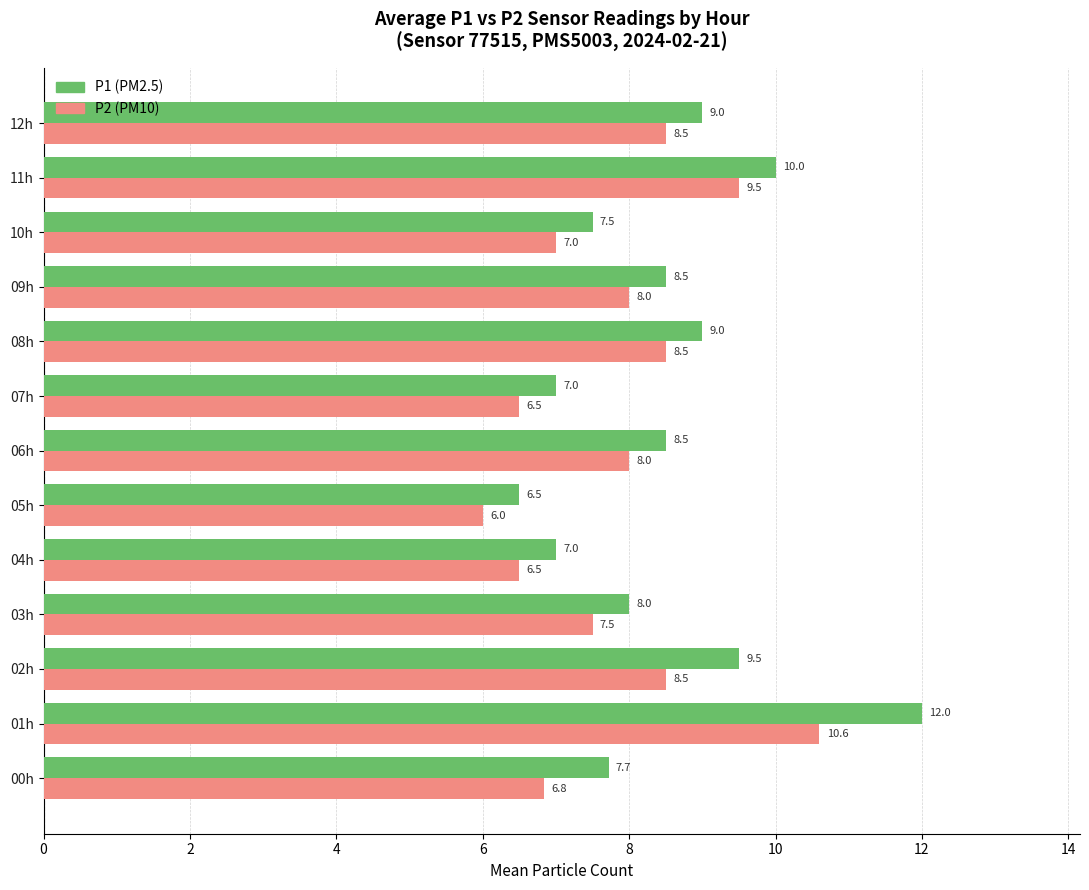

Which series has the widest spread of values?

P1 (PM2.5)